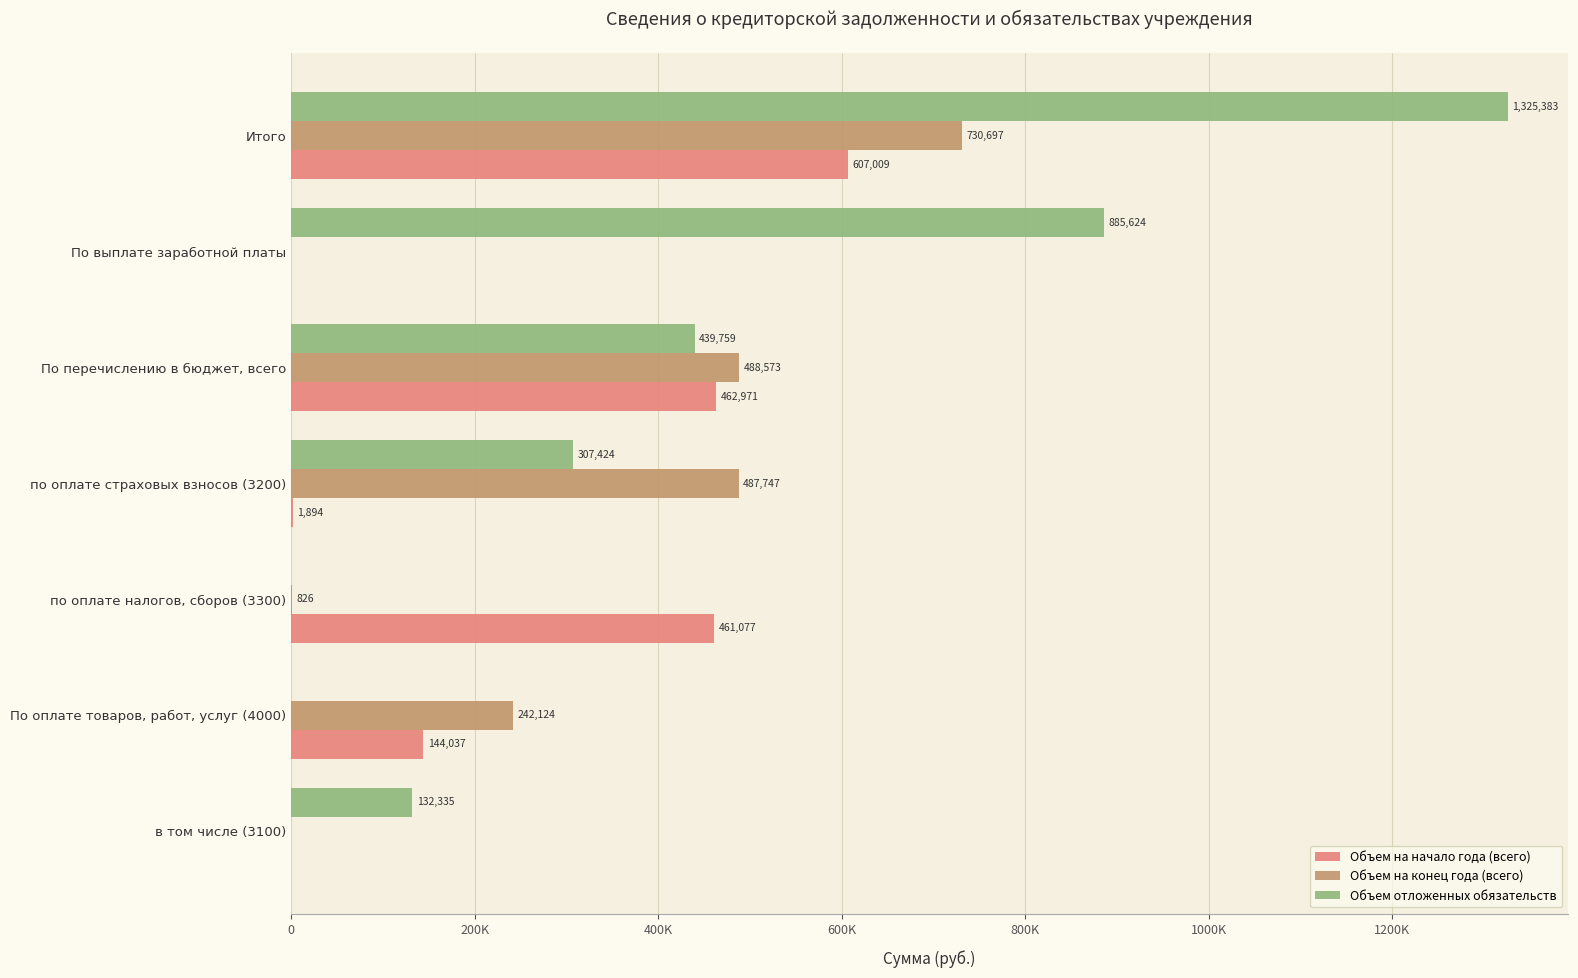

What are all the series names shown in the legend?

Объем на начало года (всего), Объем на конец года (всего), Объем отложенных обязательств